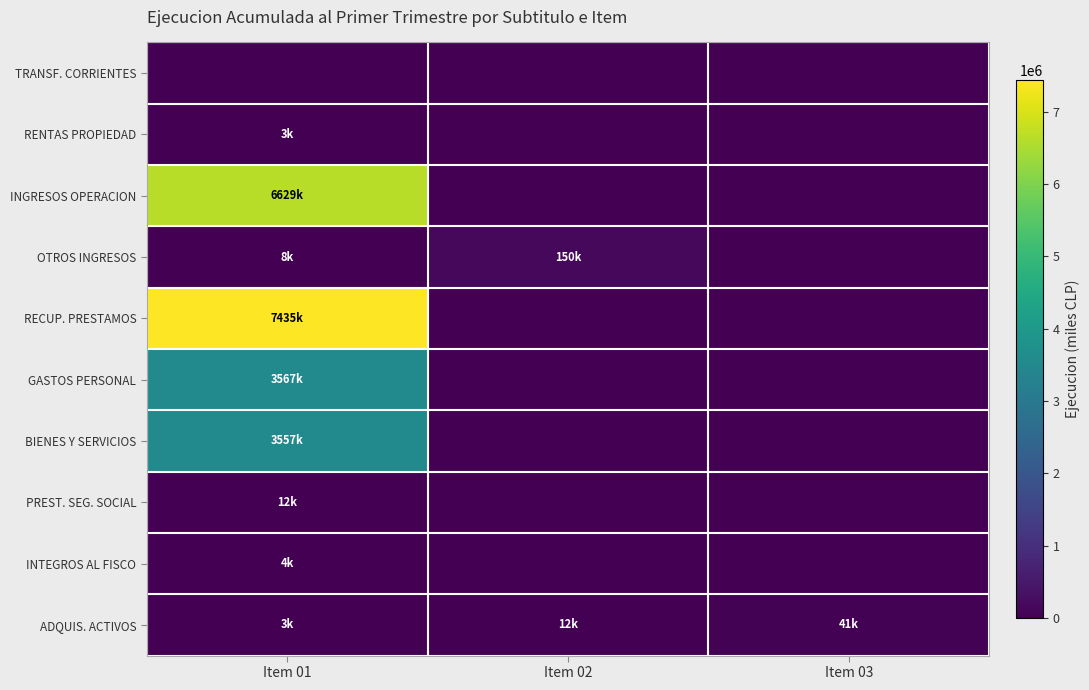

Reading right to left, extract all data points from this chart.

TRANSF. CORRIENTES: Item 03=0	Item 02=0	Item 01=0
RENTAS PROPIEDAD: Item 03=0	Item 02=0	Item 01=3243
INGRESOS OPERACION: Item 03=0	Item 02=0	Item 01=6629361
OTROS INGRESOS: Item 03=0	Item 02=149915	Item 01=8268
RECUP. PRESTAMOS: Item 03=0	Item 02=0	Item 01=7434879
GASTOS PERSONAL: Item 03=0	Item 02=0	Item 01=3566693
BIENES Y SERVICIOS: Item 03=0	Item 02=0	Item 01=3556531
PREST. SEG. SOCIAL: Item 03=0	Item 02=0	Item 01=11718
INTEGROS AL FISCO: Item 03=0	Item 02=0	Item 01=3655
ADQUIS. ACTIVOS: Item 03=41221	Item 02=11621	Item 01=2959